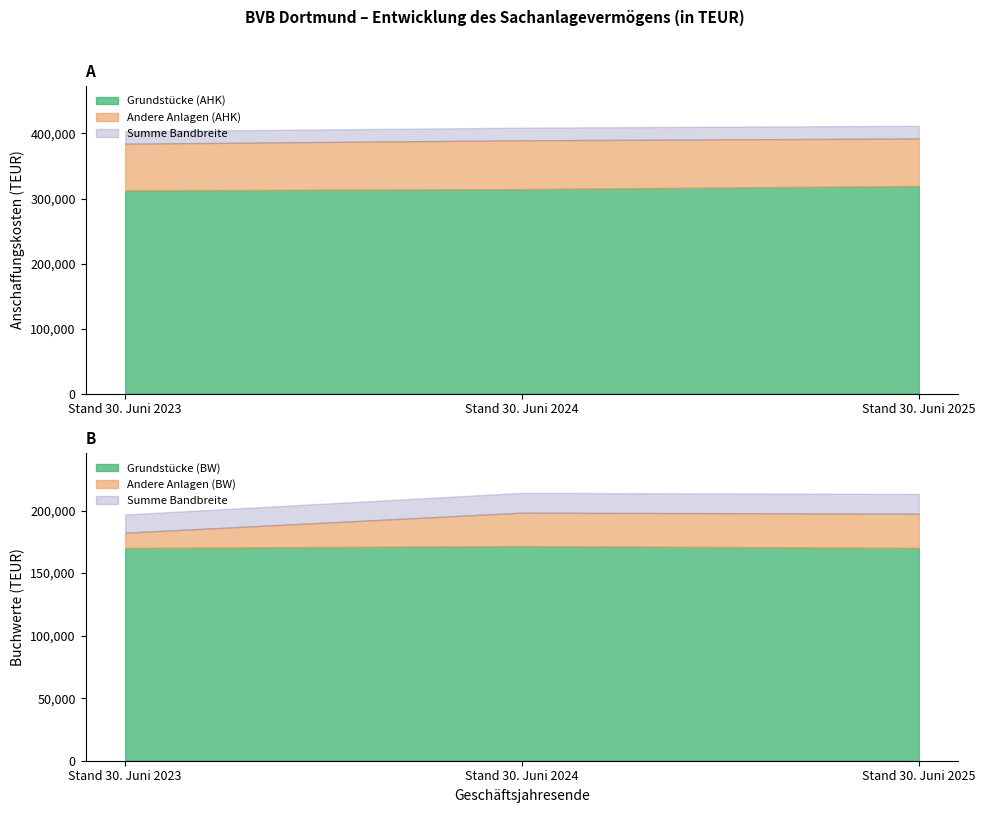

Where is Grundstücke (Buchwerte) nearest to the value 170810?

Stand 30. Juni 2025